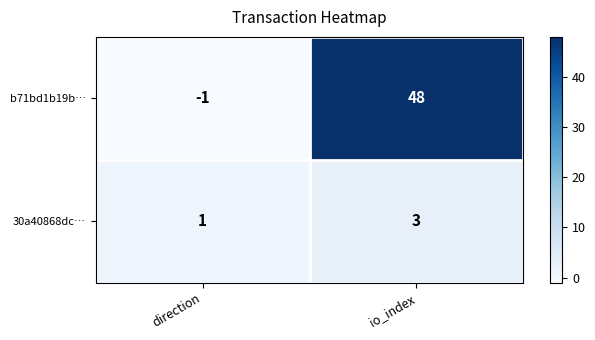

What is the minimum value shown in the chart?

-1